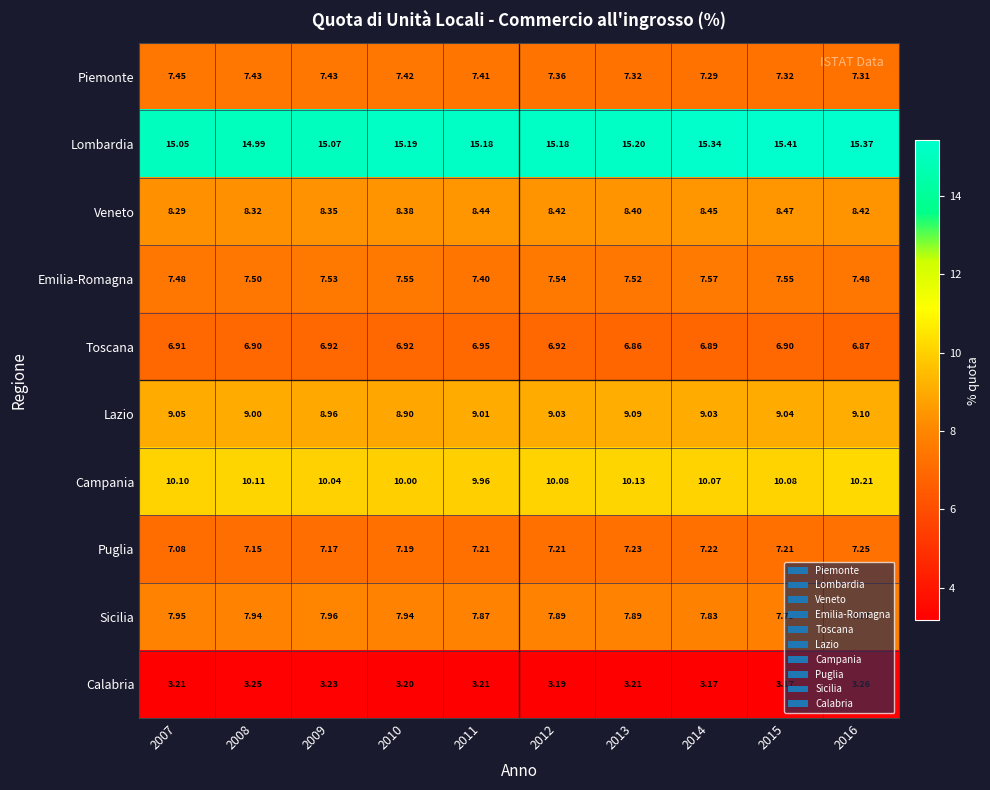

List the series in order of their peak value, highest first.

Lombardia, Campania, Lazio, Veneto, Sicilia, Emilia-Romagna, Piemonte, Puglia, Toscana, Calabria